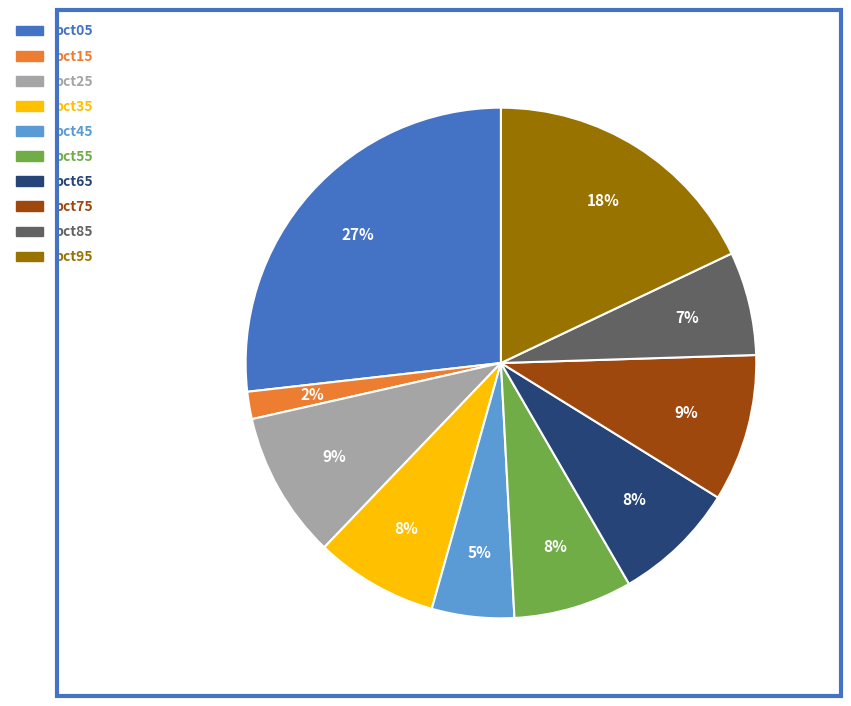

Is there any slice that represents more than half of the pie?

No